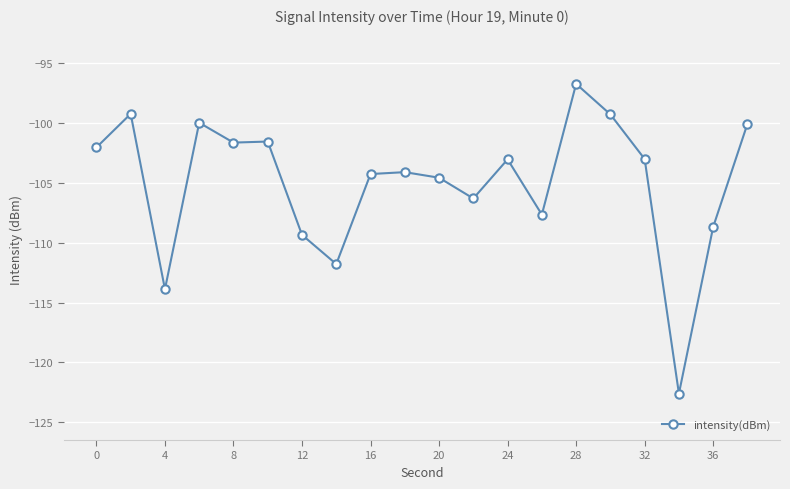

What is the difference between the maximum and minimum values?

25.9